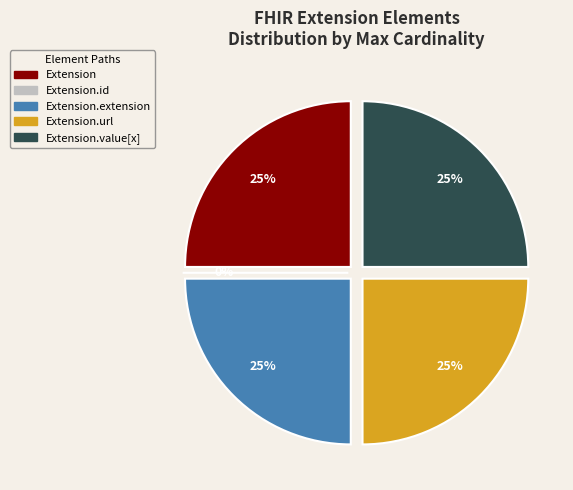

Which slice is the smallest?

Extension.id